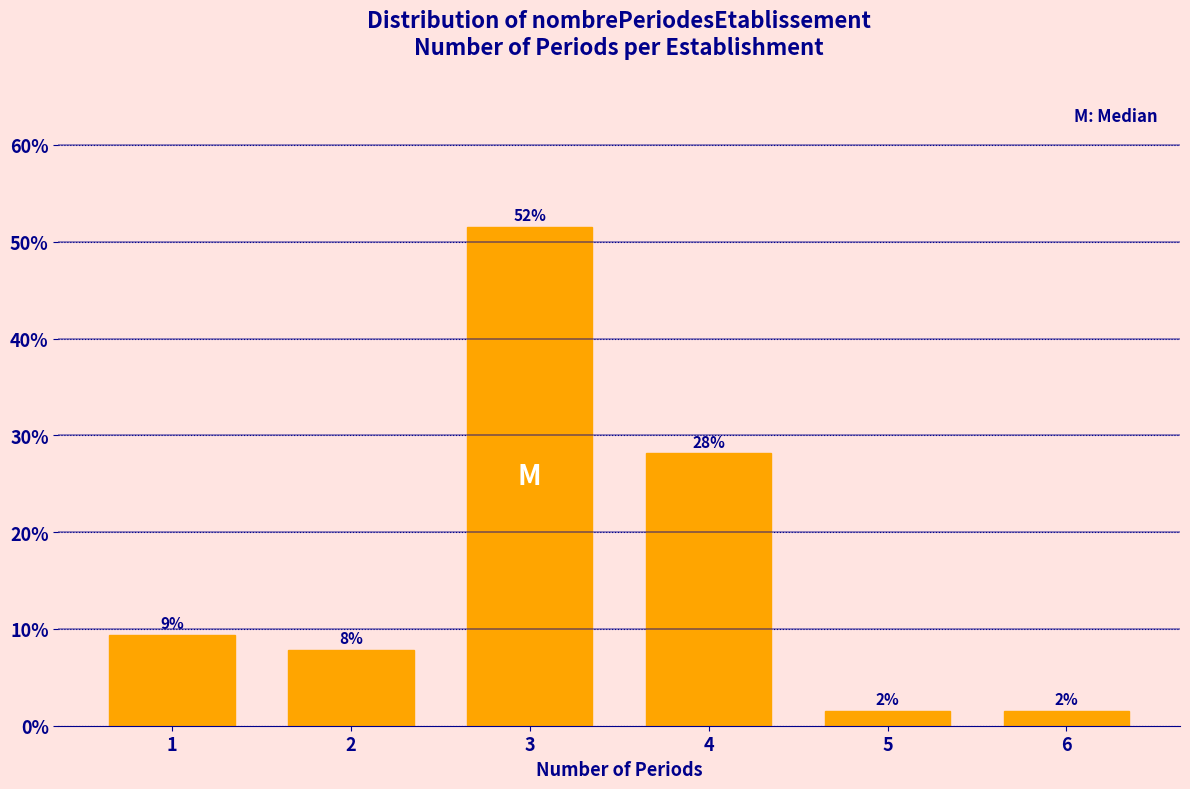

Does the chart contain any negative values?

No